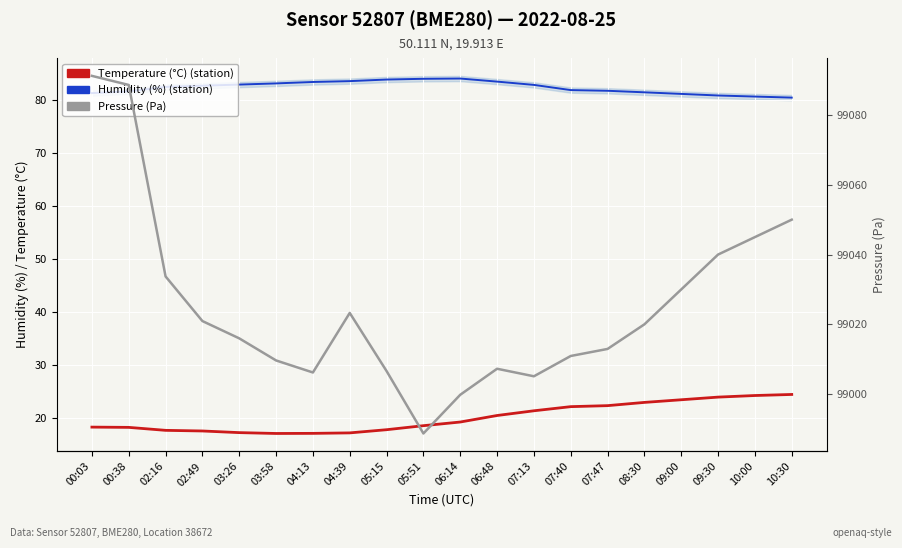

Rank the categories by Pressure (Pa) value from lowest to highest.

05:51, 06:14, 07:13, 04:13, 05:15, 06:48, 03:58, 07:40, 07:47, 03:26, 08:30, 02:49, 04:39, 09:00, 02:16, 09:30, 10:00, 10:30, 00:38, 00:03